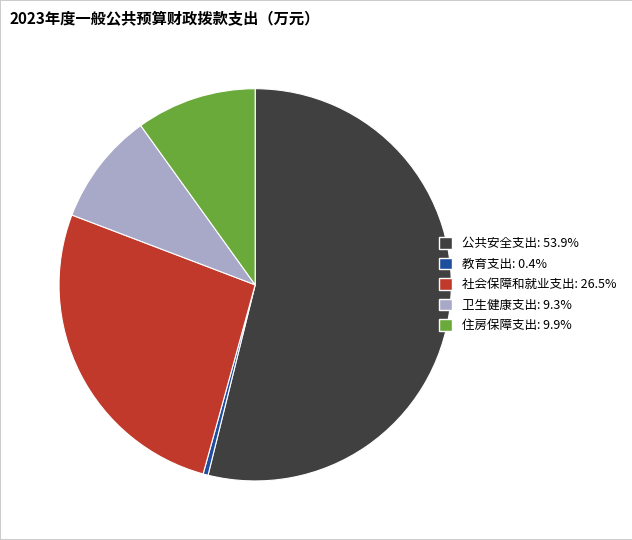

Which has a higher value, 社会保障和就业支出 or 卫生健康支出?

社会保障和就业支出